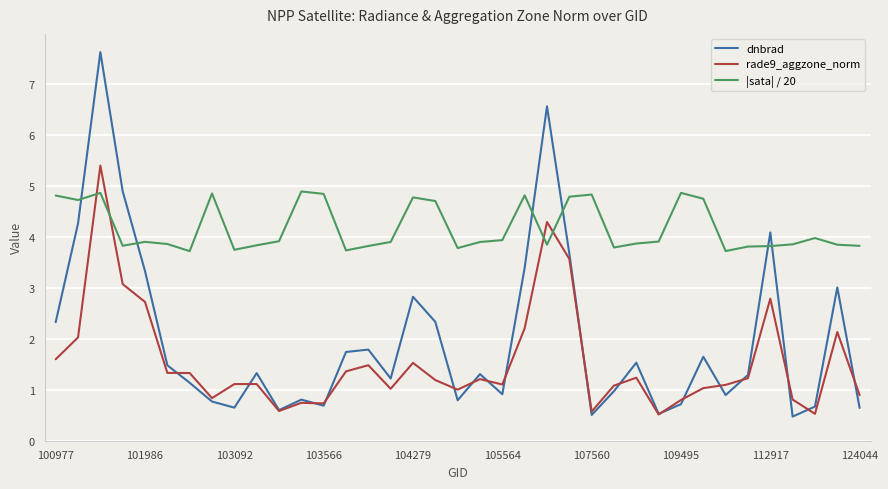

List the series in order of their overall mean, lowest first.

rade9_aggzone_norm, dnbrad, |sata| / 20